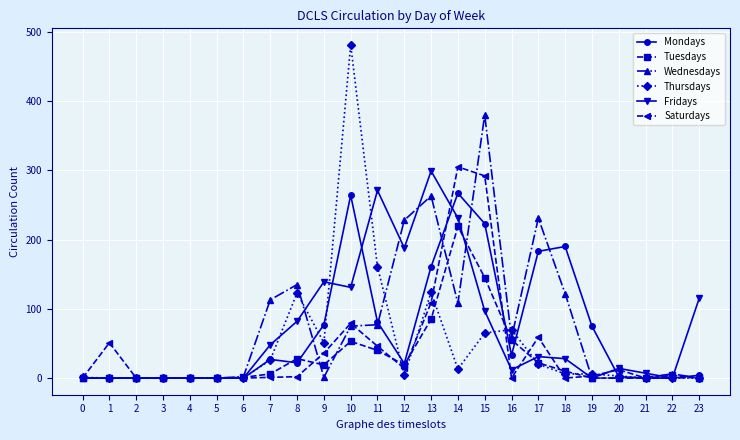

What are all the series names shown in the legend?

Mondays, Tuesdays, Wednesdays, Thursdays, Fridays, Saturdays